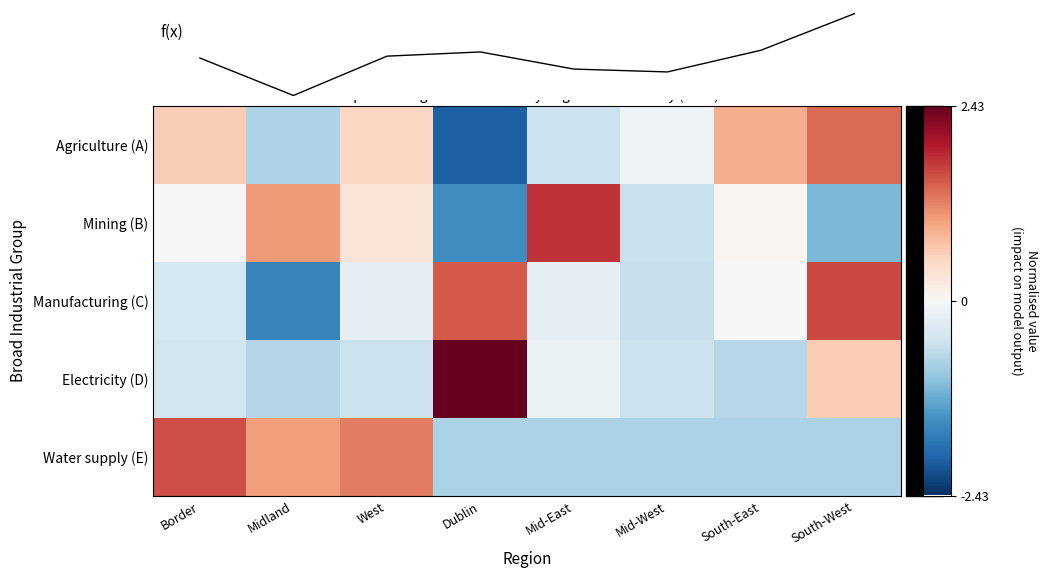

Read the Mining (B) value at Midland.

1.0